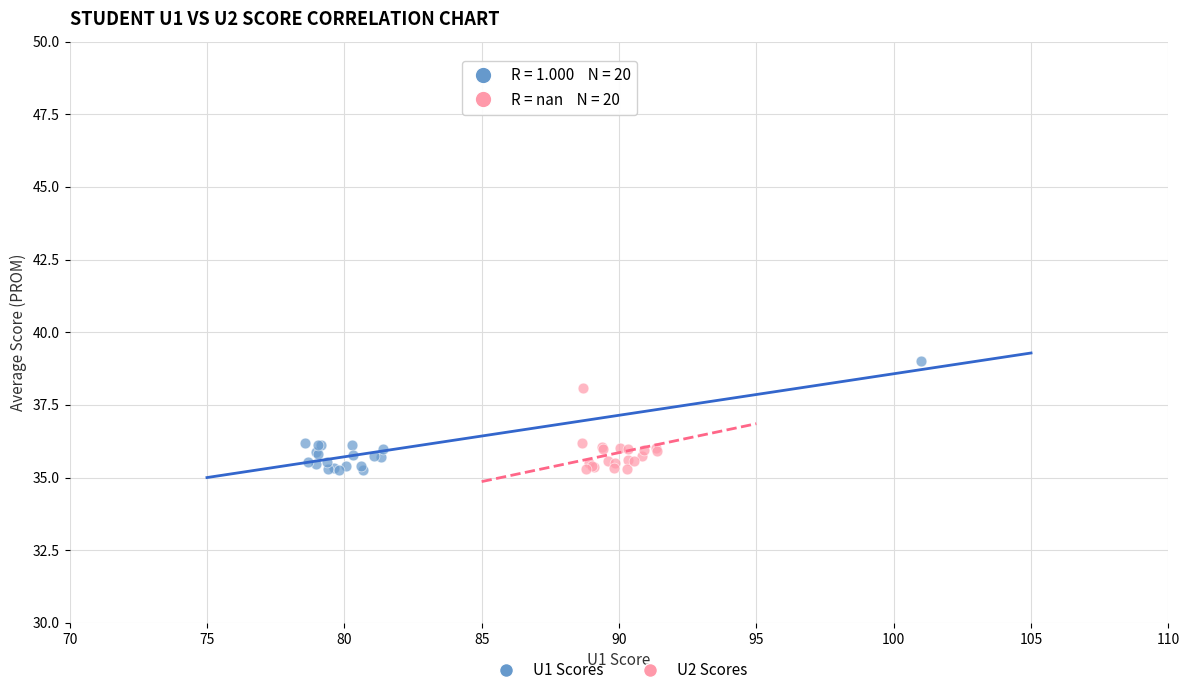

Which series reaches the maximum Y coordinate?

U1 Scores